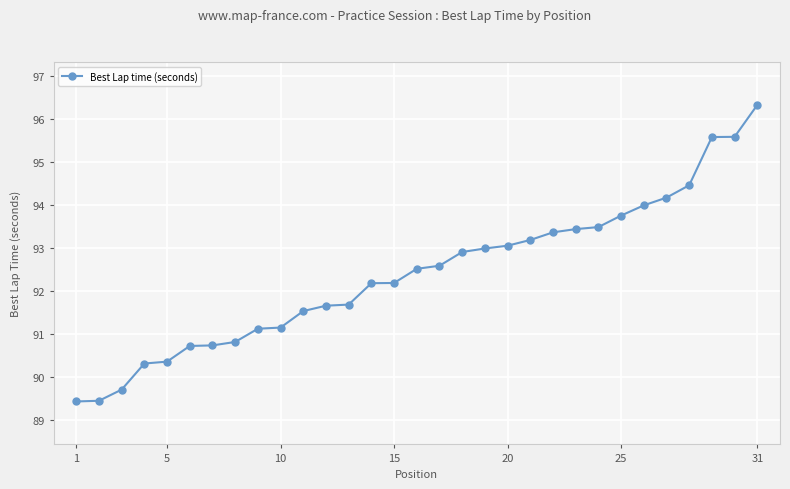

What is the sum of all values?

2864.3